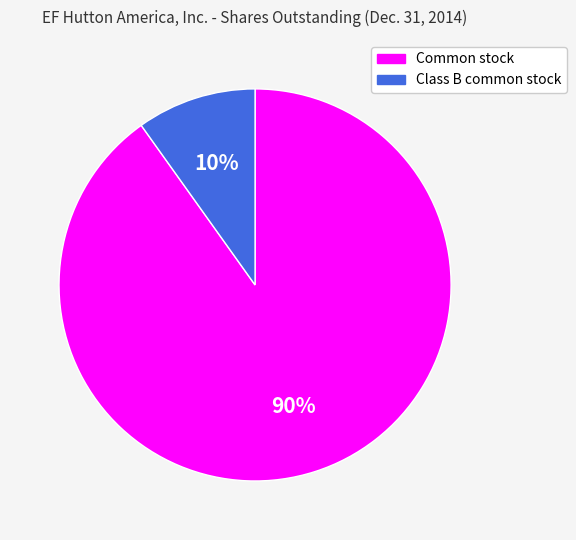

Is there any slice that represents more than half of the pie?

Yes